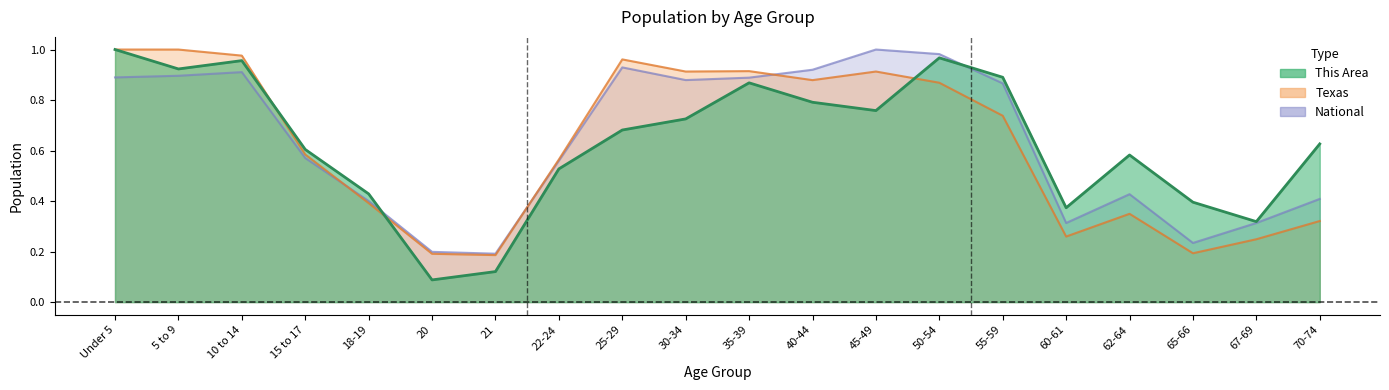

What is the difference between the second highest and minimum values in the Texas series?

0.8